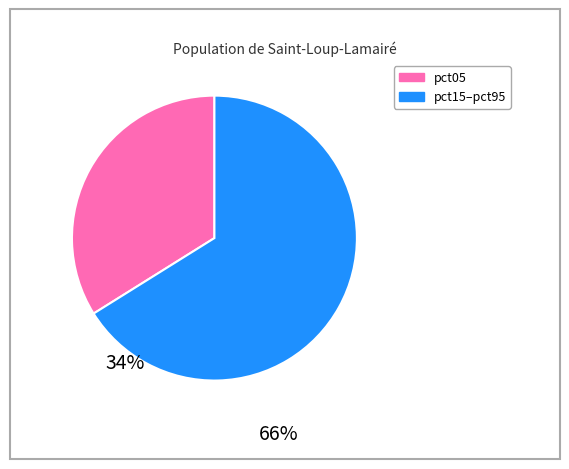

Is there a majority slice in this chart?

Yes